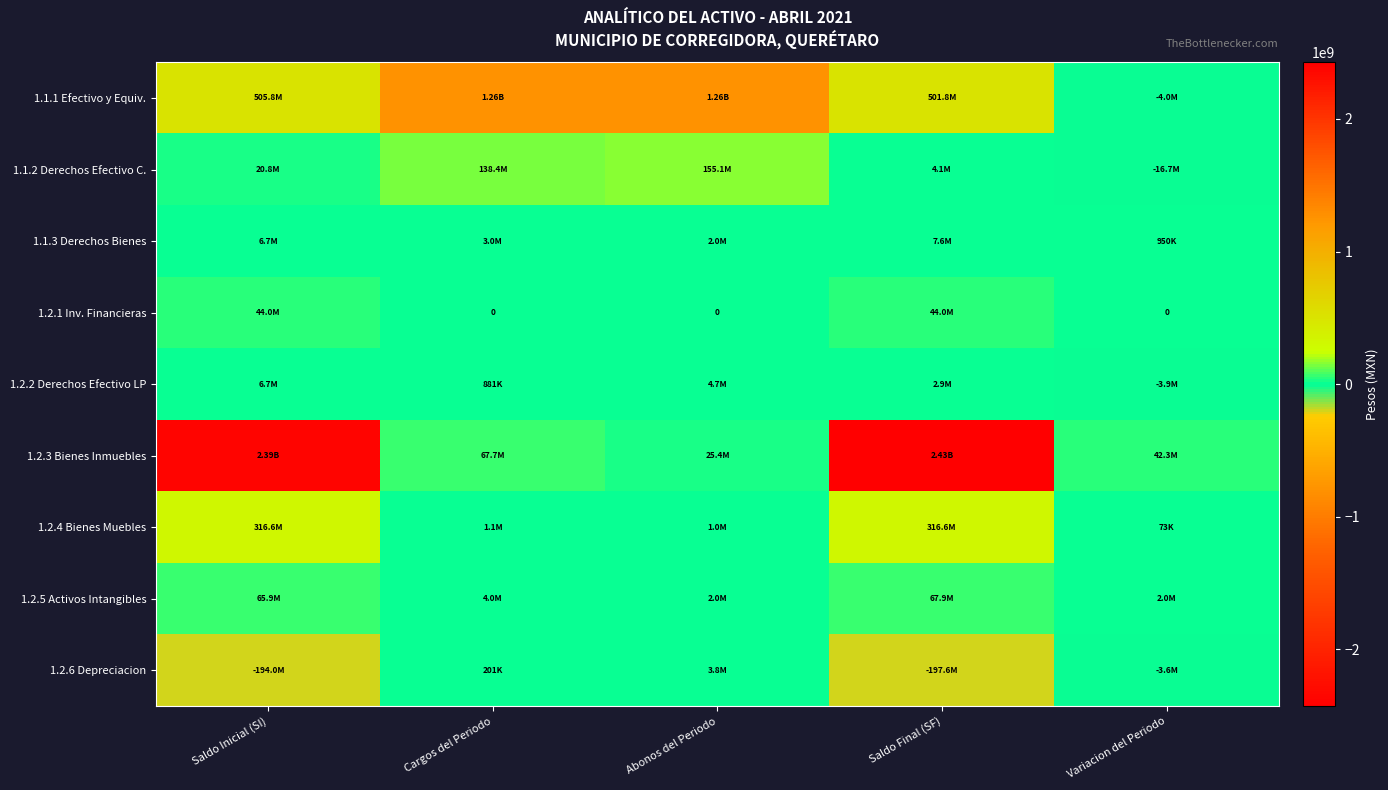

At which label does 1.2.3 Bienes Inmuebles reach its peak?

Saldo Final (SF)